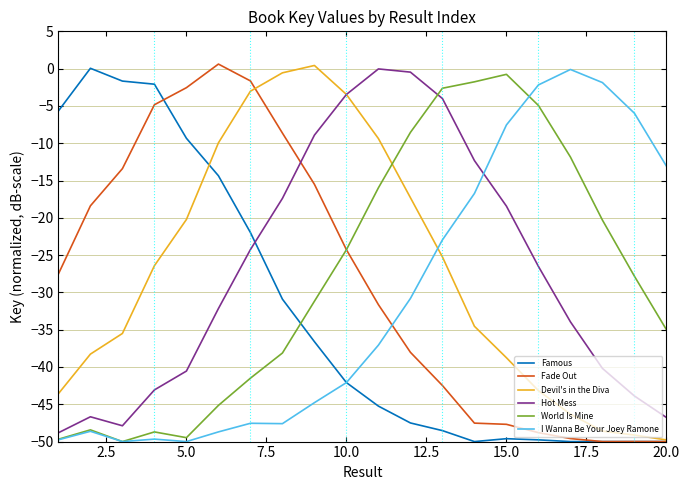

After their last crossing, which series has the higher values: Fade Out or Hot Mess?

Hot Mess